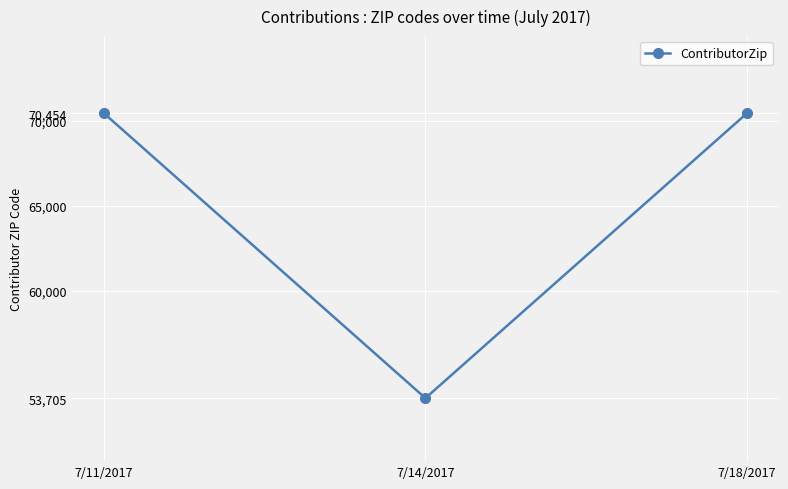

Which label corresponds to the smallest value in the chart?

7/14/2017